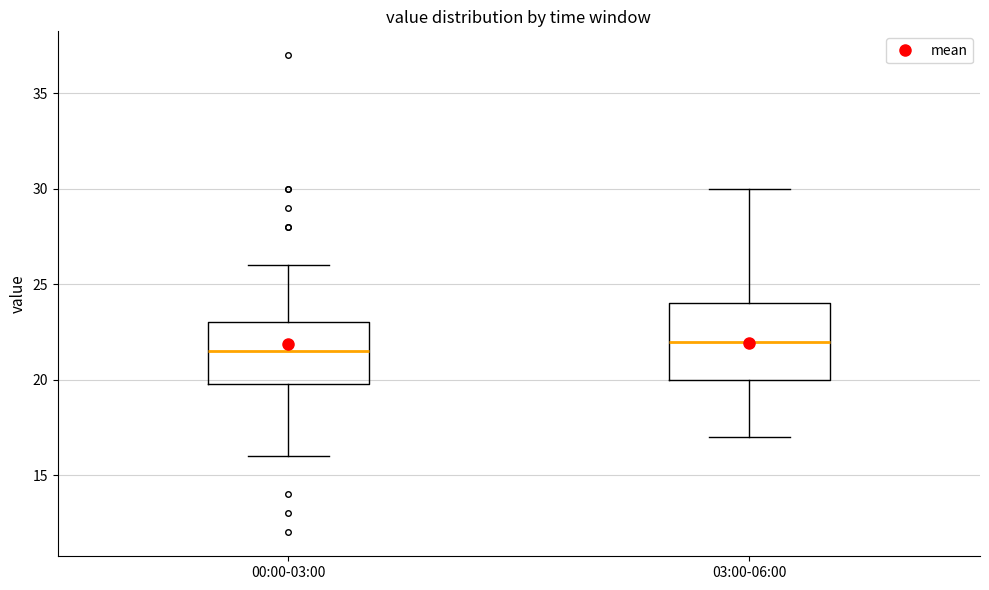

Reading left to right, read every box against the y-axis: the position of its median line, the range the box covers, and the ends of its whiskers. The values are not printed on the chart, so give them approximately, as read against the axis.

00:00-03:00: median 21.5, box 20.0 to 23.0, whiskers 16.0 to 26.0
03:00-06:00: median 22.0, box 20.0 to 24.0, whiskers 17.0 to 30.0